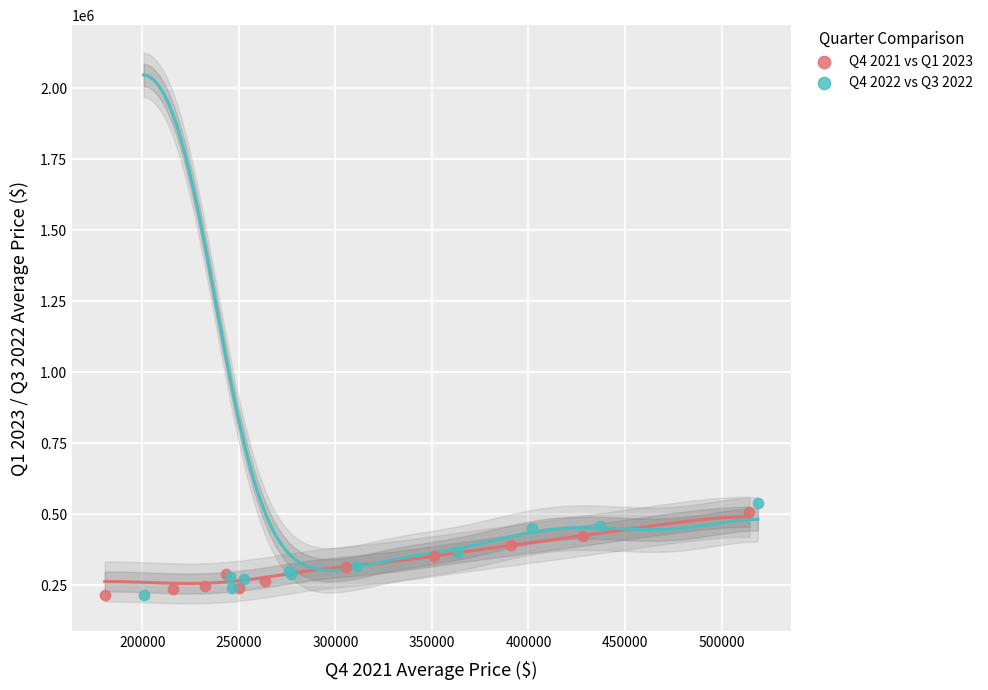

What are all the series names shown in the legend?

Q4 2021 vs Q1 2023, Q4 2022 vs Q3 2022